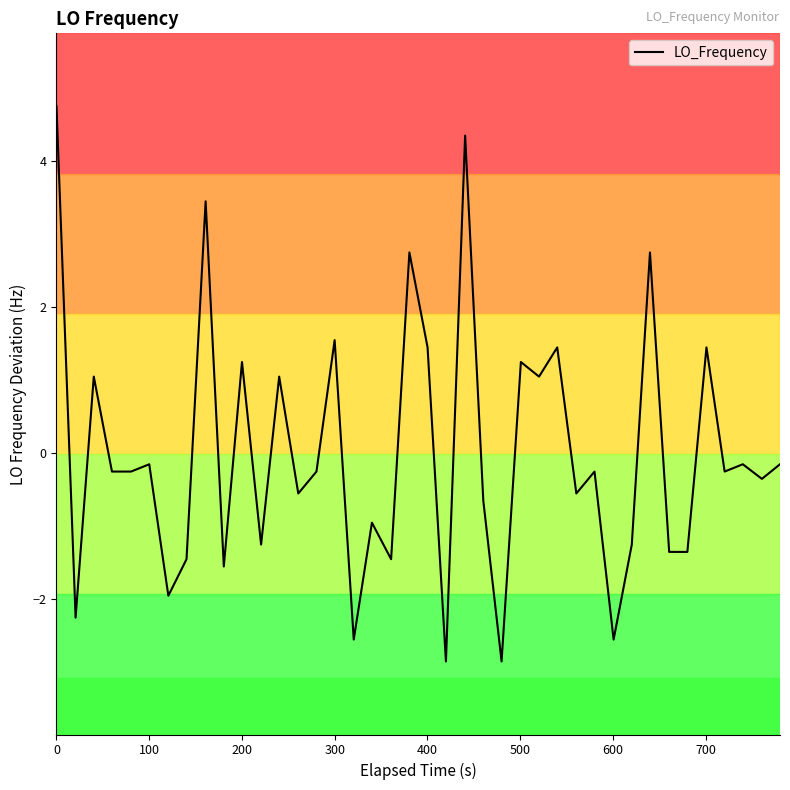

What is the smallest value displayed?

-2.9